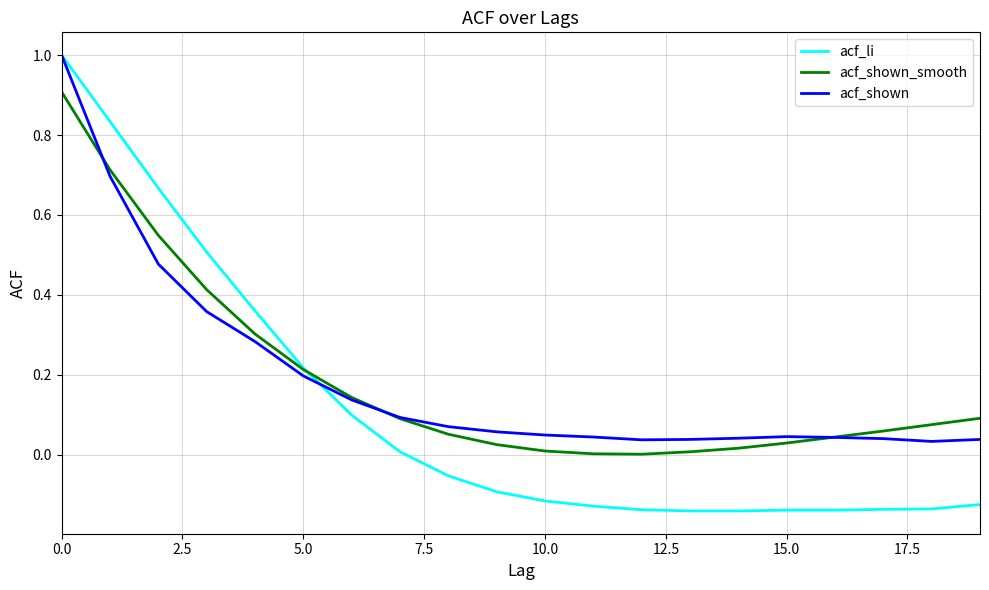

What is the highest value of the acf_shown_smooth series?

0.9